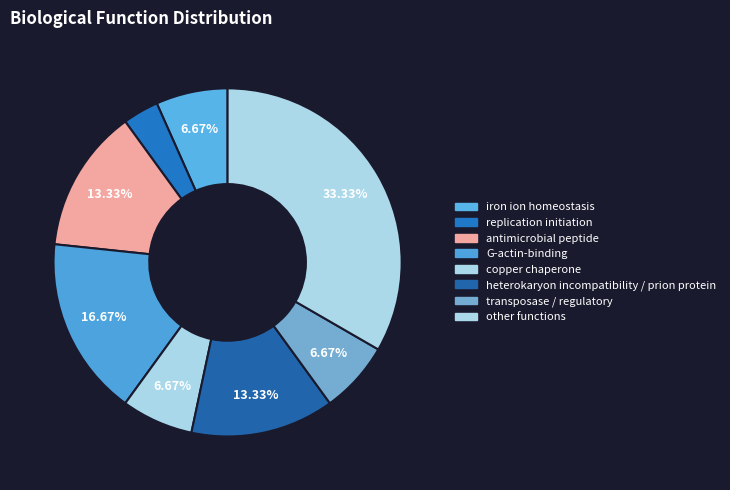

To the nearest percent, what percentage of the pie is transposase / regulatory?

7%